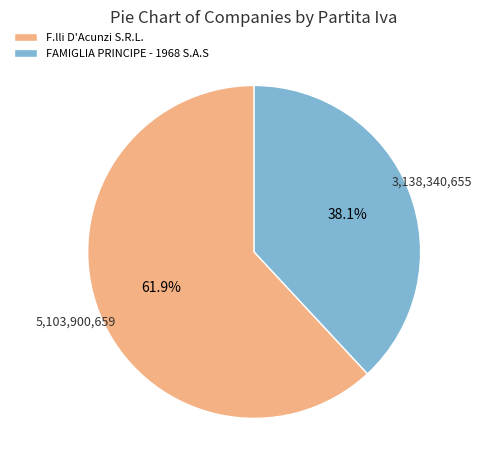

Between F.lli D'Acunzi S.R.L. and FAMIGLIA PRINCIPE - 1968 S.A.S, which is larger?

F.lli D'Acunzi S.R.L.